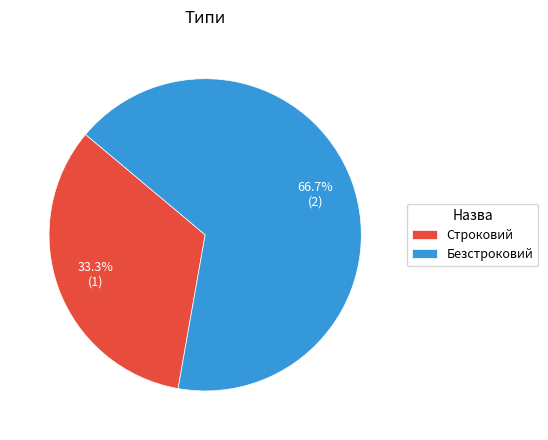

To the nearest percent, what is the combined percentage of Безстроковий and Строковий?

100%